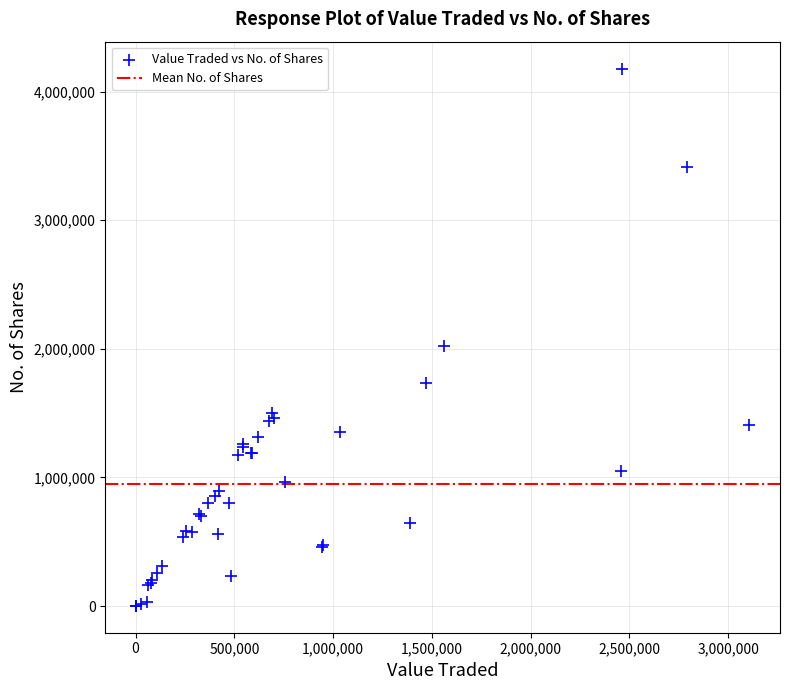

What Y value in the scatter plot is closest to 2090315?

2020820